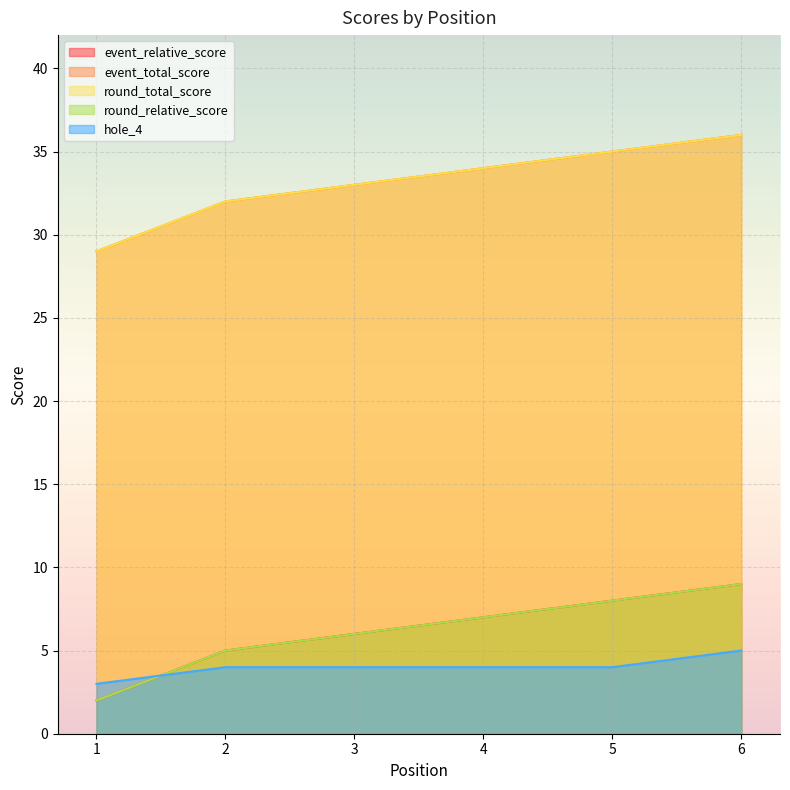

Count the round_total_score values in the range 32 to 35.

4